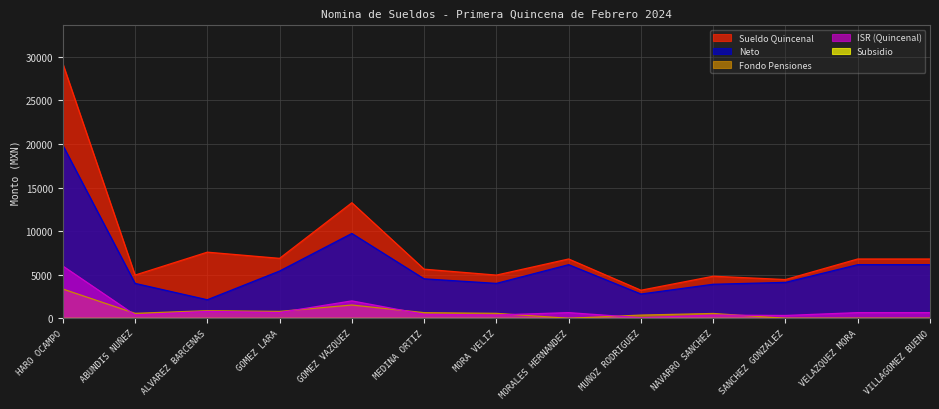

Is it true that Sueldo Quincenal equals 4959.3 at MORA VELIZ?

True